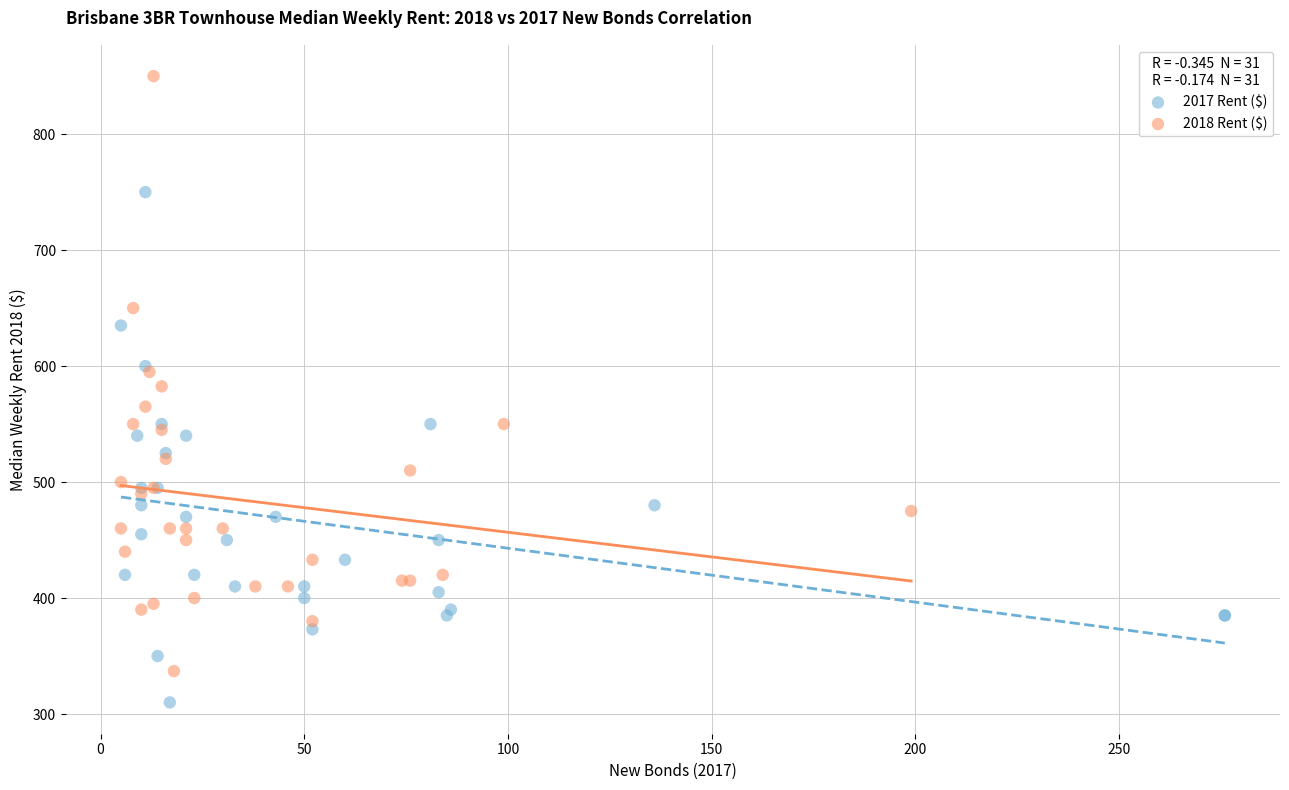

Which series reaches the minimum Y coordinate?

2017 Rent ($)